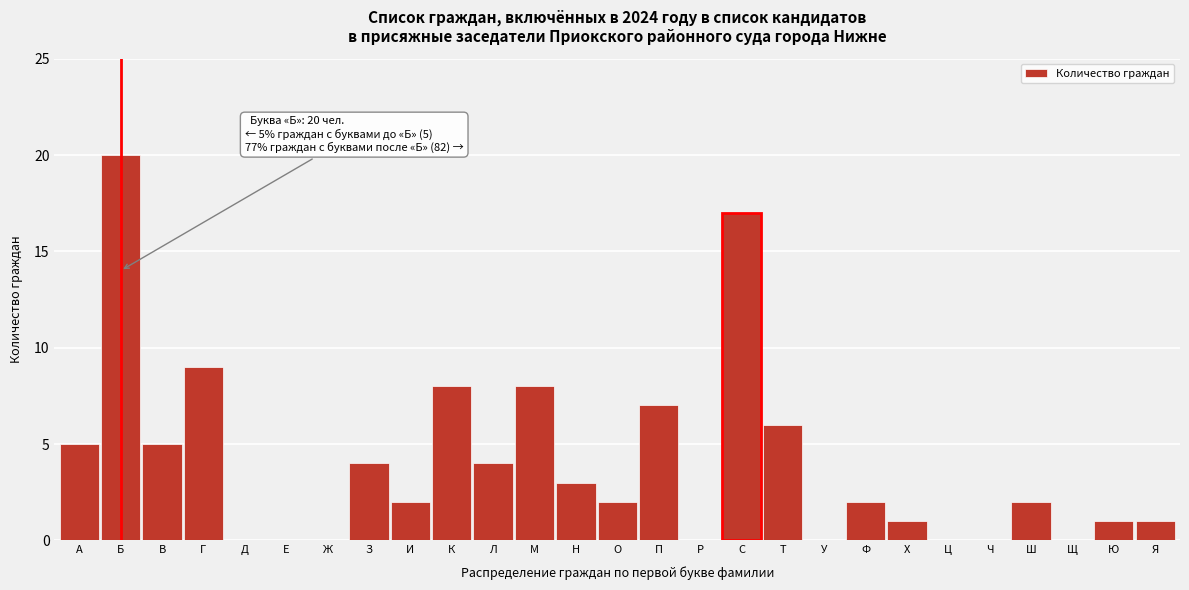

Reading right to left, list all the values displayed in this chart.

Я=1	Ю=1	Щ=0	Ш=2	Ч=0	Ц=0	Х=1	Ф=2	У=0	Т=6	С=17	Р=0	П=7	О=2	Н=3	М=8	Л=4	К=8	И=2	З=4	Ж=0	Е=0	Д=0	Г=9	В=5	Б=20	А=5